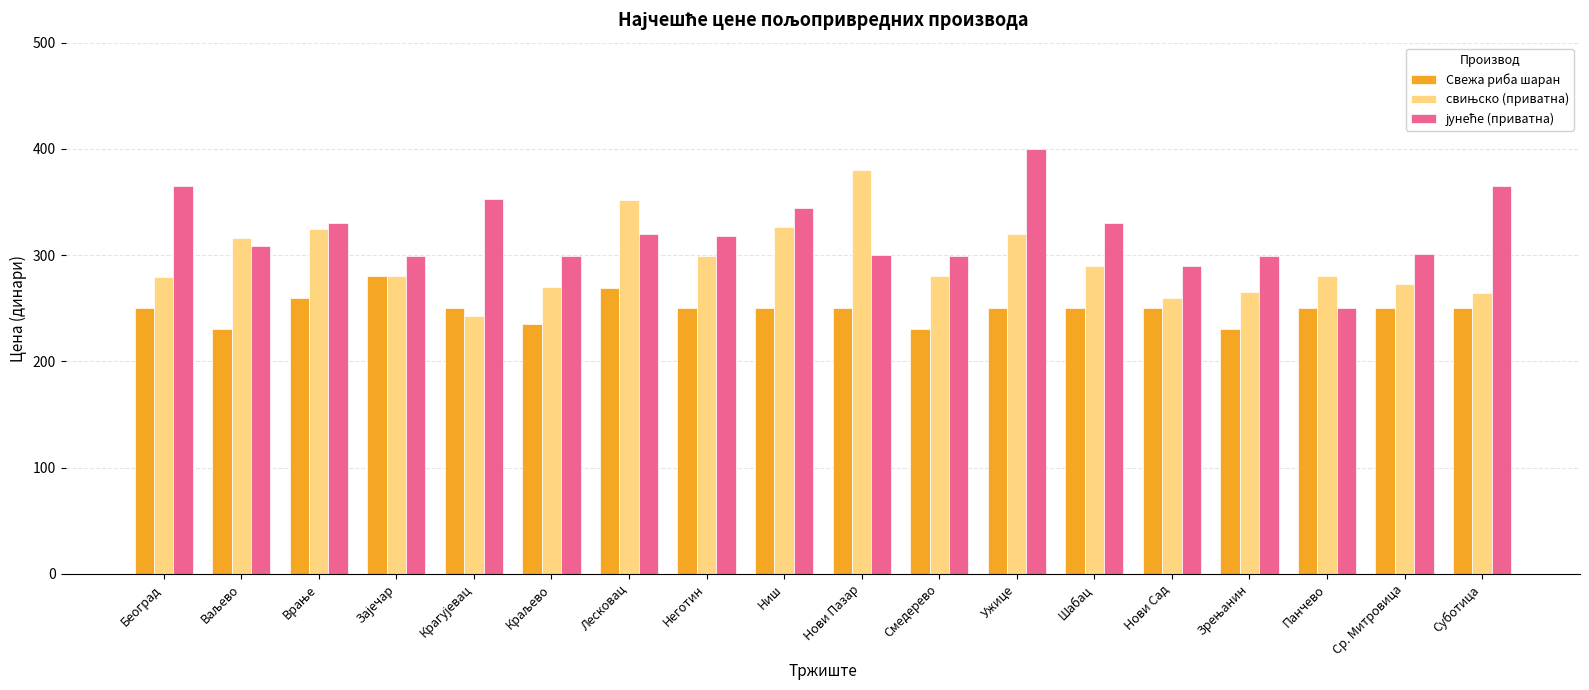

What is the total value across all series at Неготин?

867.0